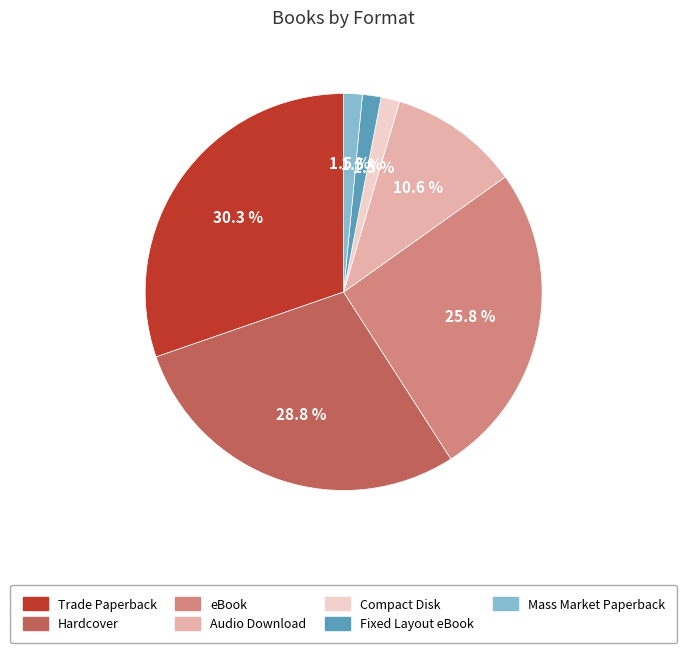

To the nearest percent, what is the average slice percentage?

14%